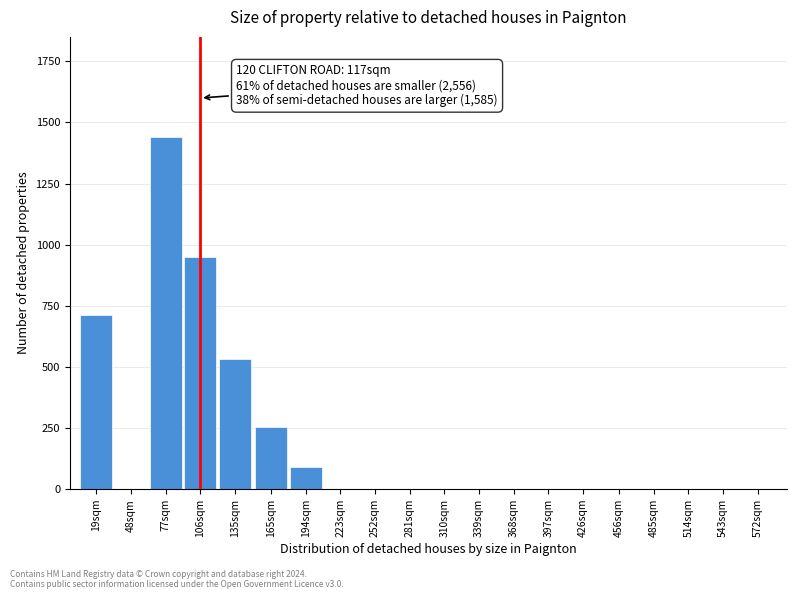

Reading left to right, extract all data points from this chart.

19sqm=714	48sqm=0	77sqm=1440	106sqm=950	135sqm=532	165sqm=256	194sqm=90	223sqm=0	252sqm=0	281sqm=0	310sqm=0	339sqm=0	368sqm=0	397sqm=0	426sqm=0	456sqm=0	485sqm=0	514sqm=0	543sqm=0	572sqm=0